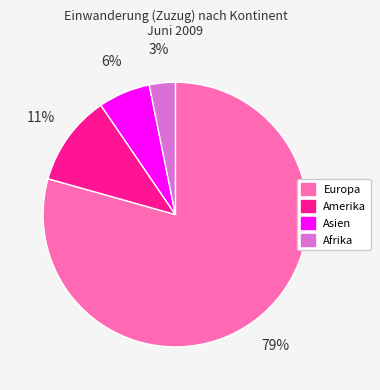

The Amerika slice represents 11% of the pie. True or false?

True